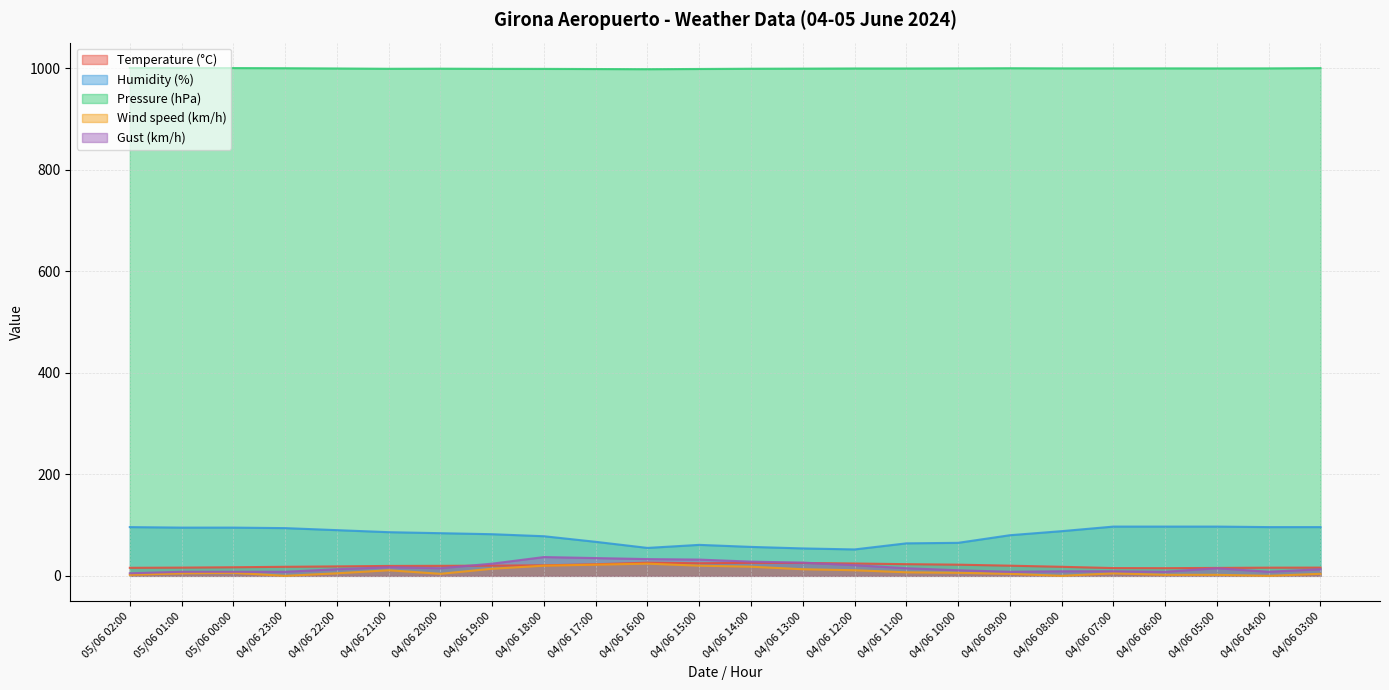

What is the difference between the maximum and minimum values in the Gust (km/h) series?

32.0